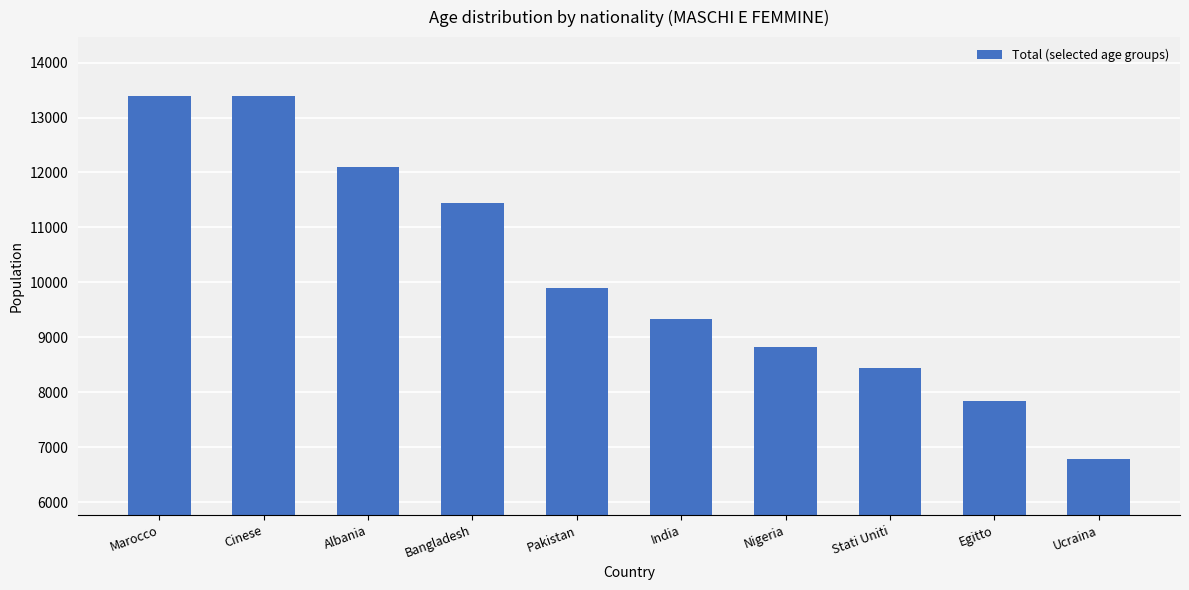

Which has a higher value, Bangladesh or Cinese?

Cinese